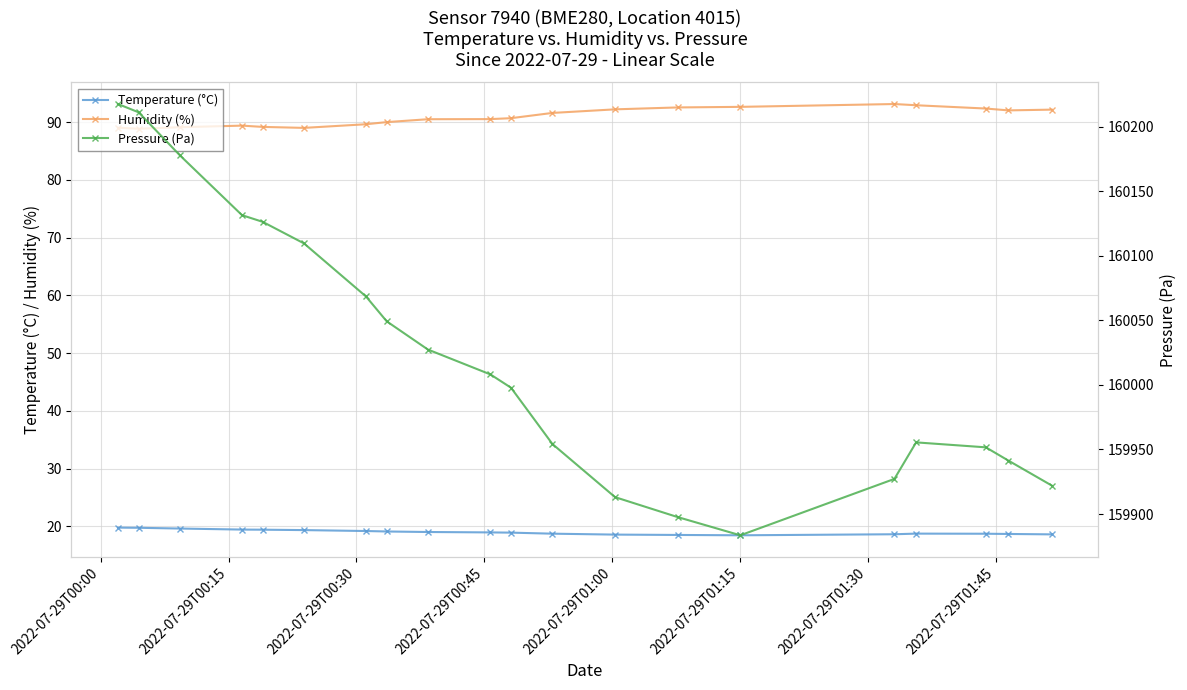

True or false: Temperature (°C) and Humidity (%) cross at least once.

False